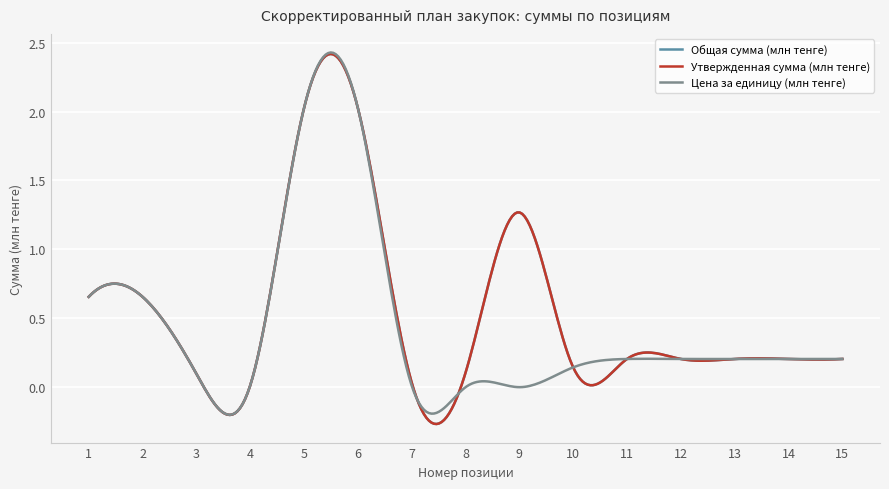

Reading left to right, what are all the values shown in this chart?

Общая сумма (млн тенге): 0.7	0.7	0.1	0.0	2.0	2.0	0.0	0.1	1.3	0.1	0.2	0.2	0.2	0.2	0.2
Утвержденная сумма (млн тенге): 0.7	0.7	0.1	0.0	2.0	2.0	0.0	0.1	1.3	0.1	0.2	0.2	0.2	0.2	0.2
Цена за единицу (млн тенге): 0.7	0.7	0.1	0.0	2.0	2.0	0.0	0.0	0.0	0.1	0.2	0.2	0.2	0.2	0.2